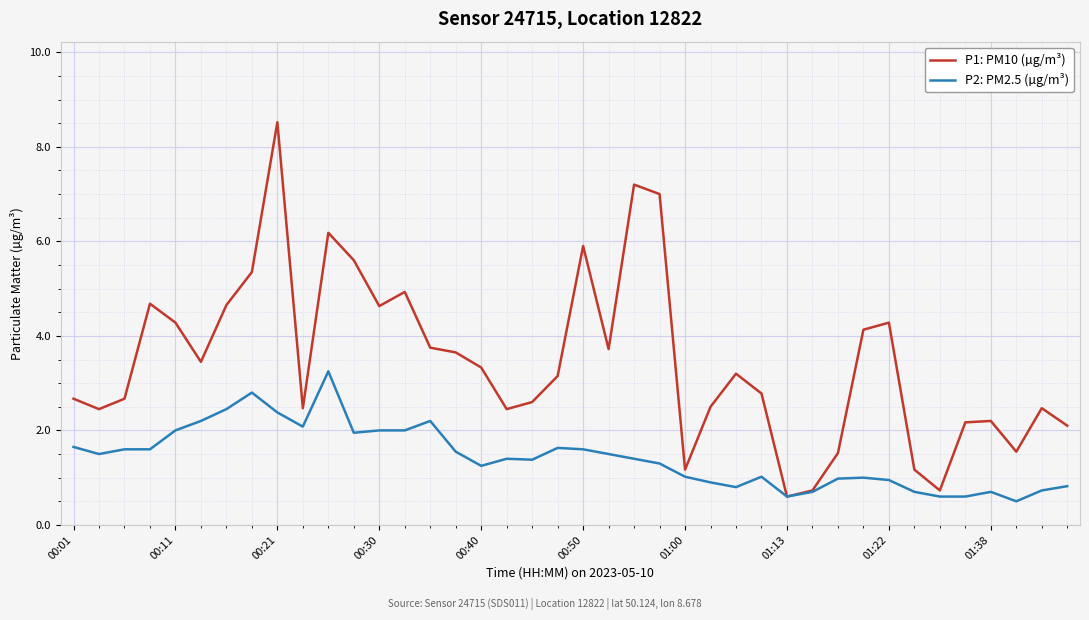

What is the maximum value for P1: PM10 (µg/m³)?

8.5